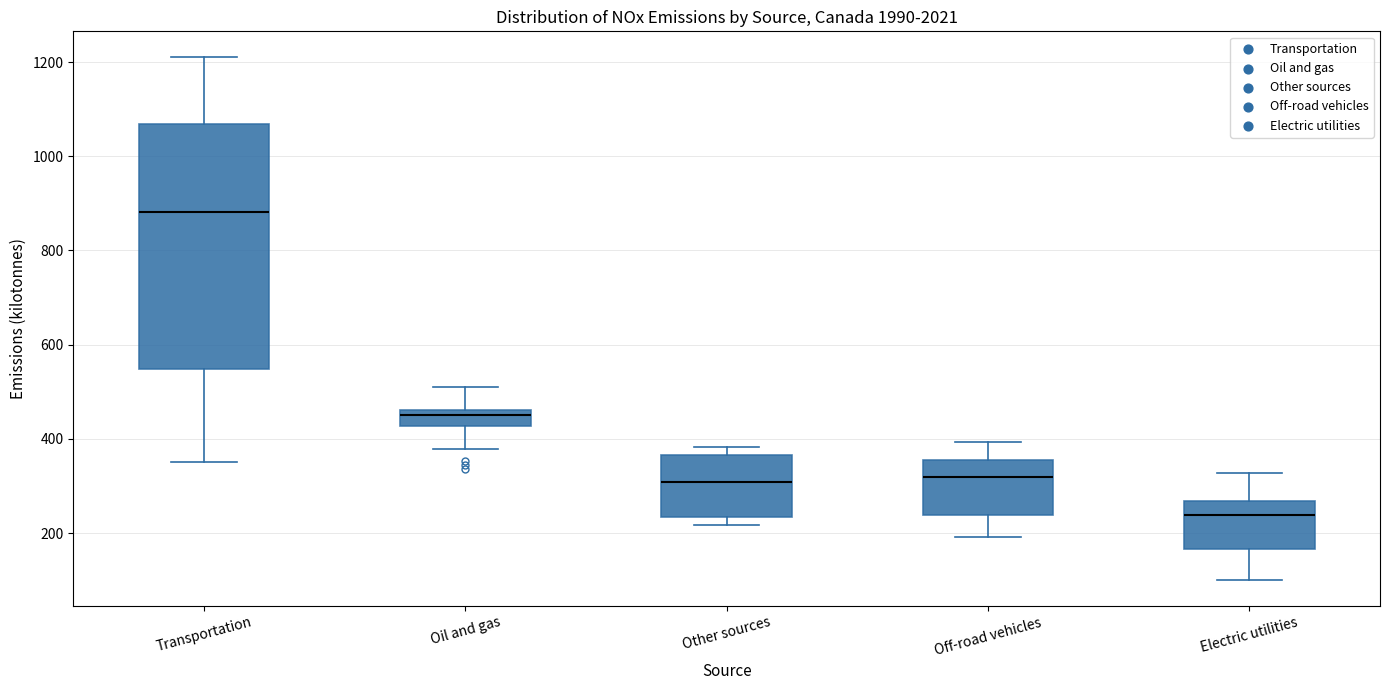

Comparing the boxes themselves (not the whiskers), which one is the tallest?

Transportation